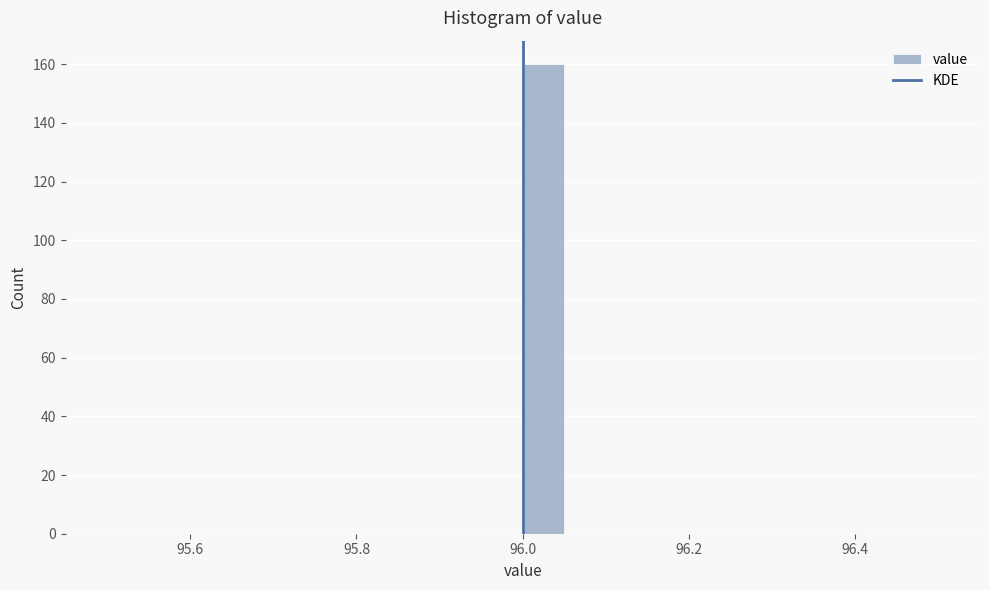

Read against the x-axis, roughly where is the centre of the tallest bar?

96.02